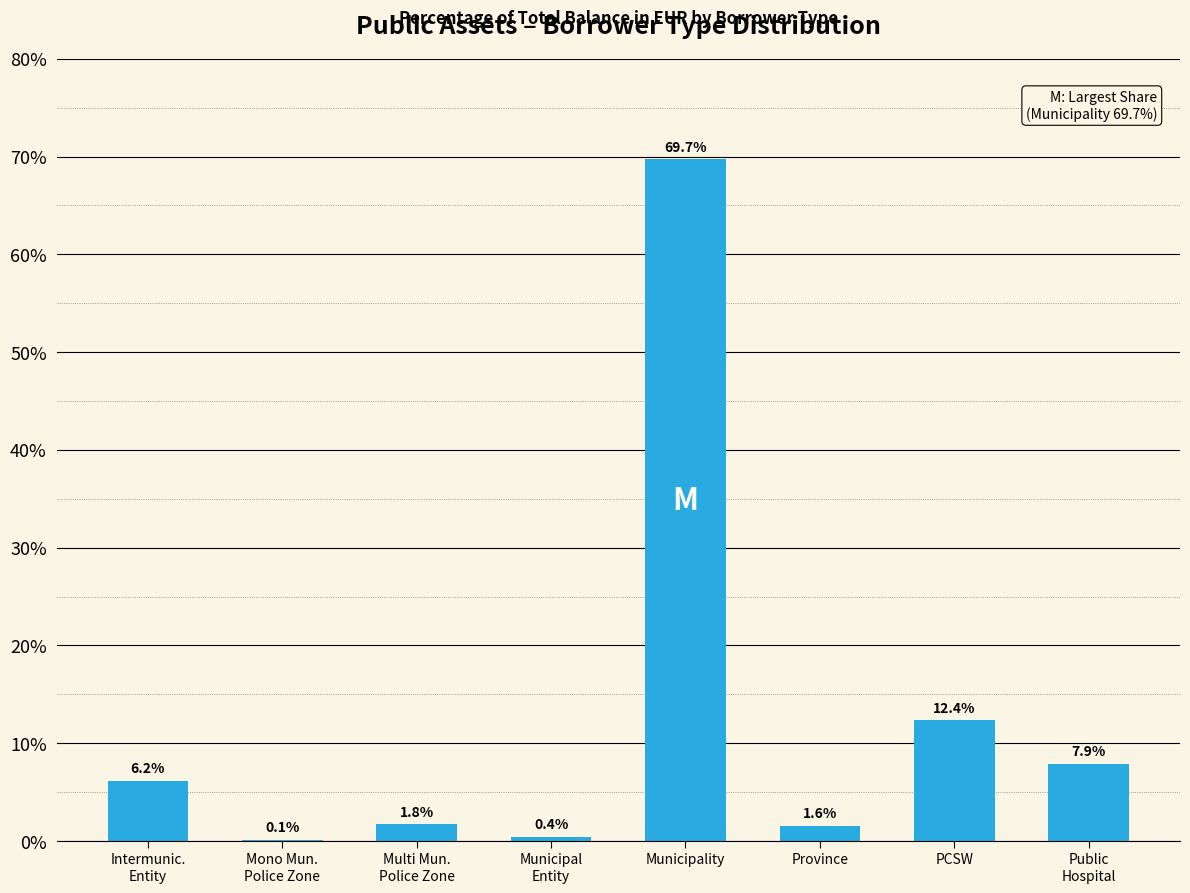

At which label is the value closest to 34?

PCSW